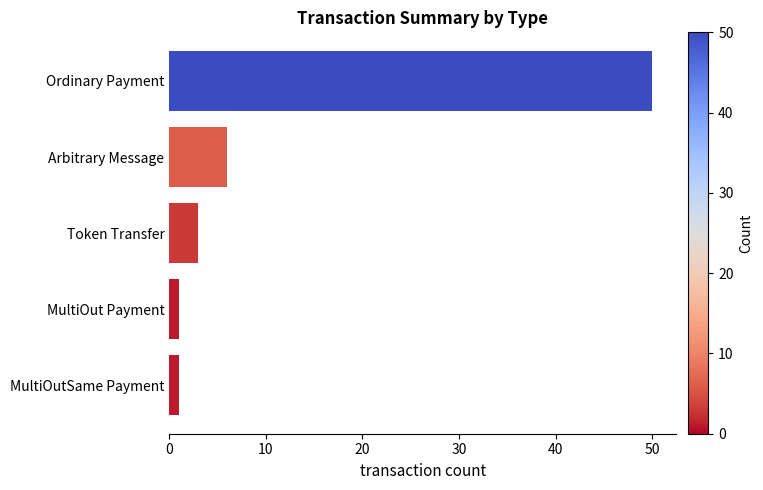

What is the label of the 3rd bar from the top?

Token Transfer